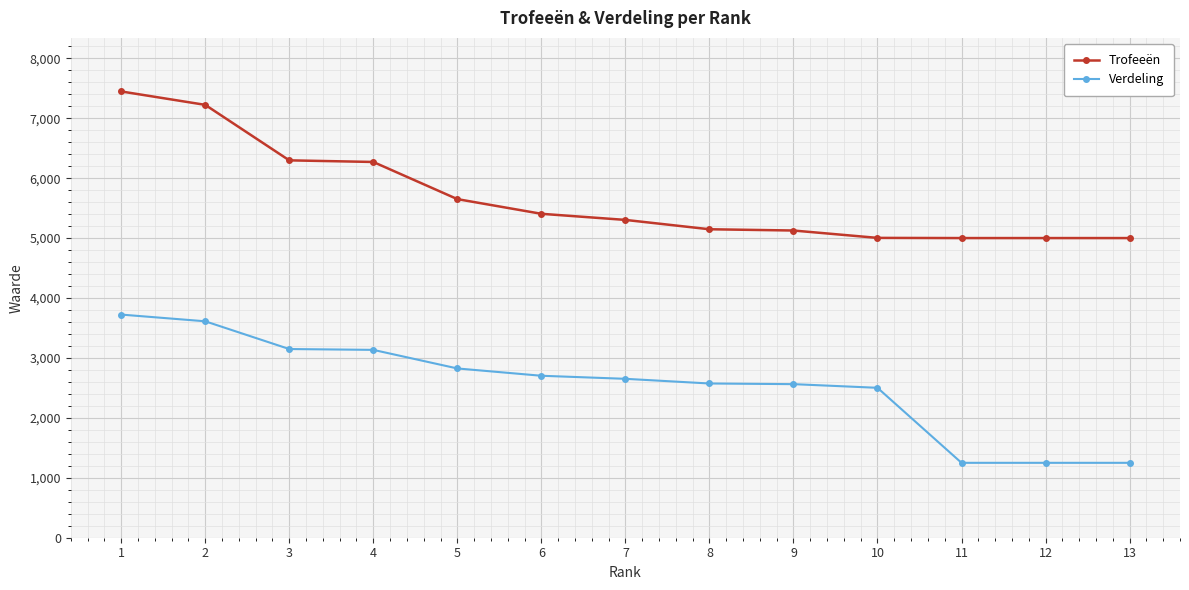

Does the chart display data point markers on the line(s)?

Yes